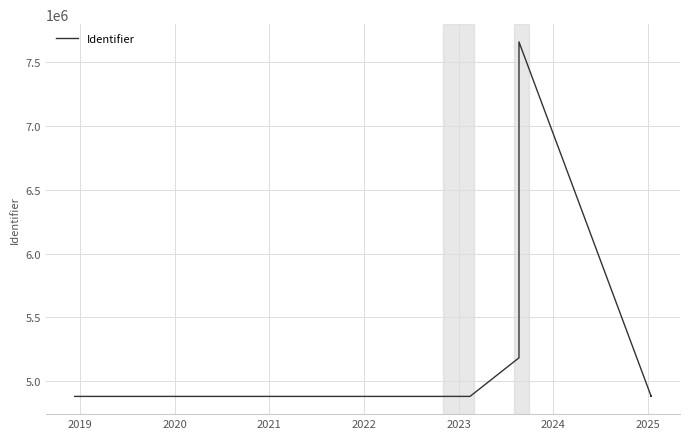

Does the chart display data point markers on the line(s)?

No